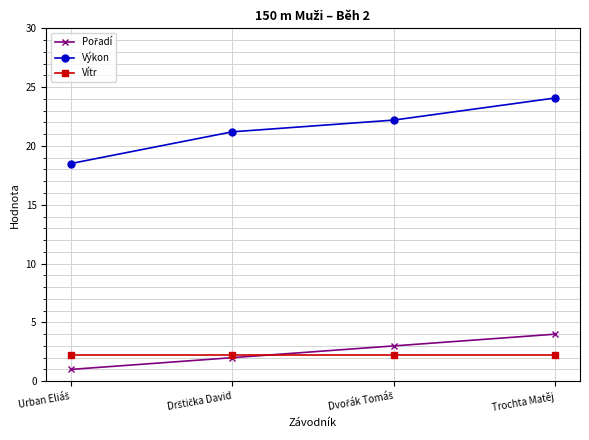

Which series has the widest spread of values?

Výkon